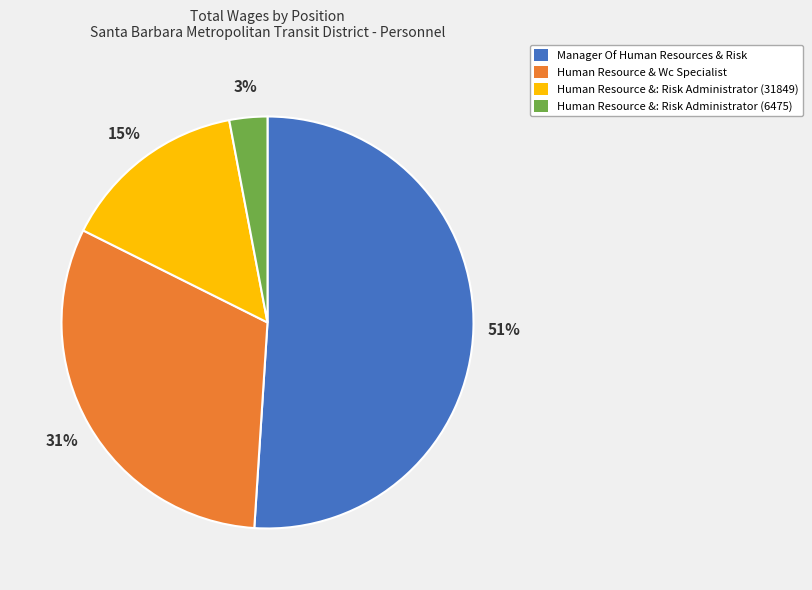

Does any single category account for the majority?

Yes